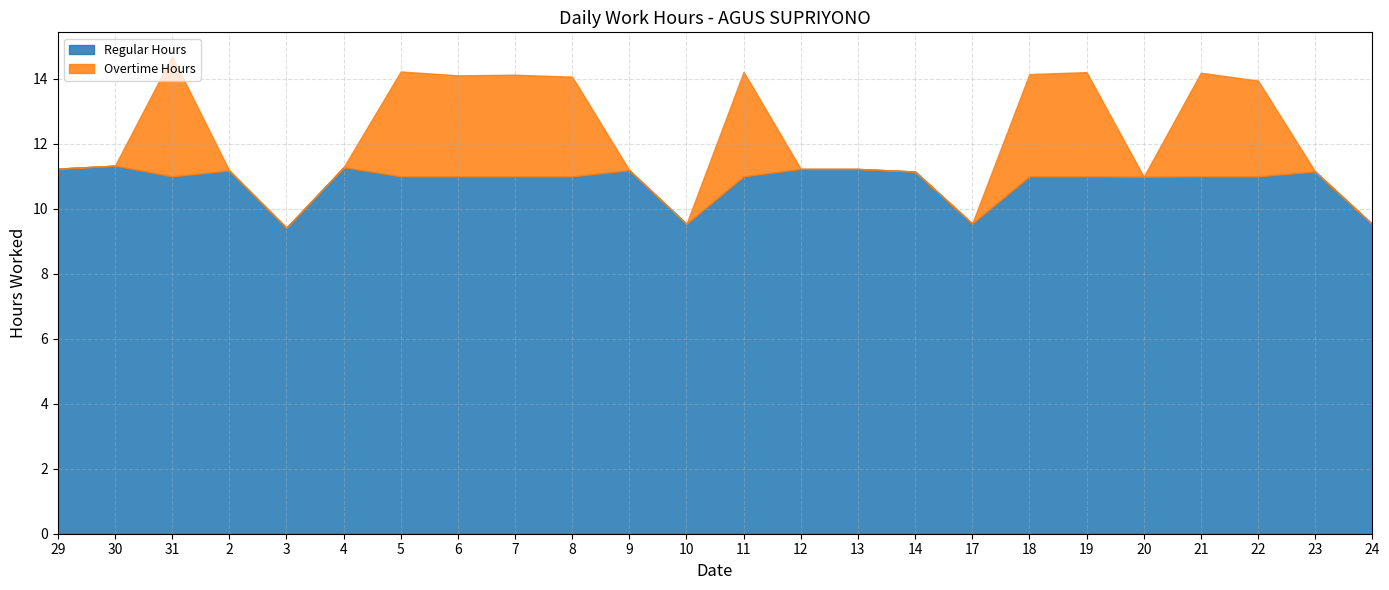

What position from the right is 24?

1